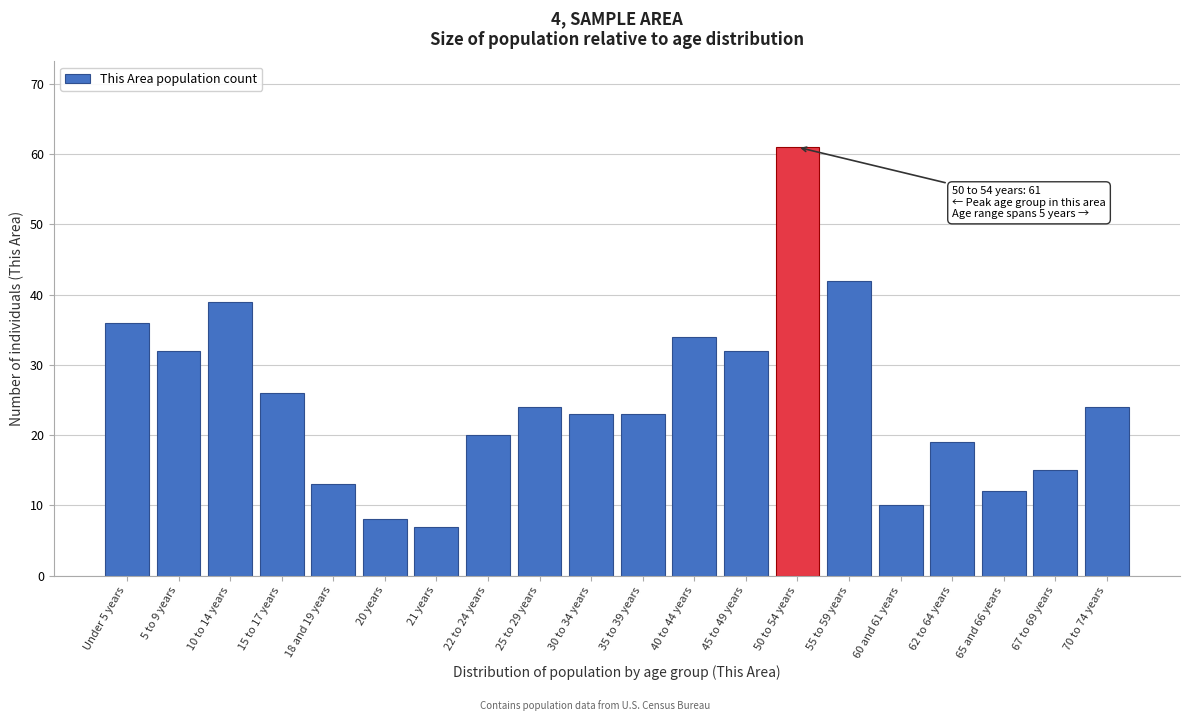

Reading left to right, list all the values displayed in this chart.

36	32	39	26	13	8	7	20	24	23	23	34	32	61	42	10	19	12	15	24